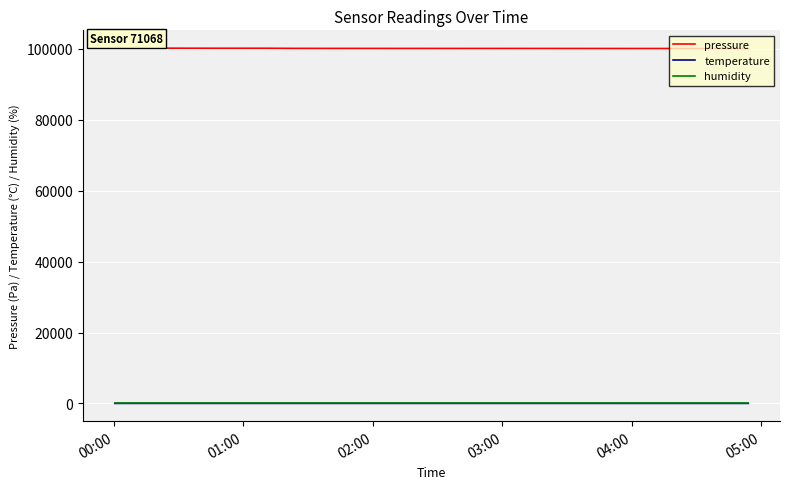

Which series has the largest total across all categories?

pressure